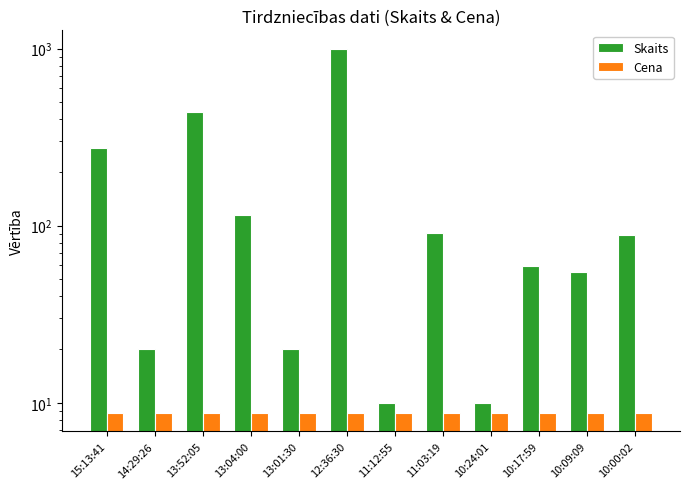

What position from the right is 14:29:26?

11